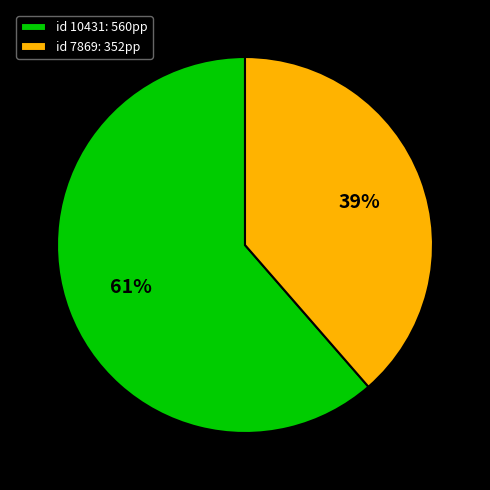

To the nearest percent, what portion does id 7869: 352pp represent?

39%